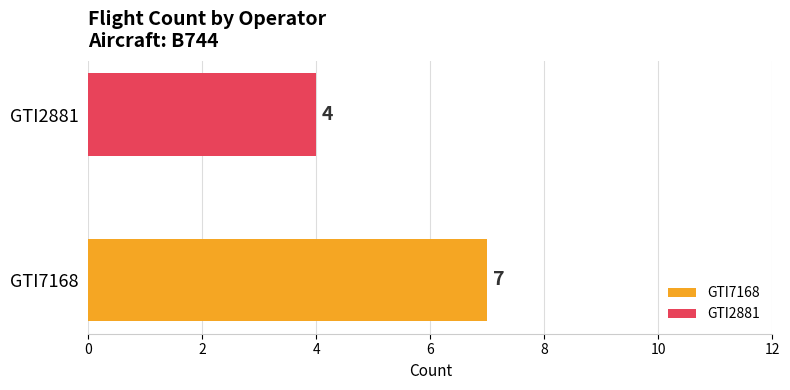

Rank the categories by value from lowest to highest.

GTI2881, GTI7168